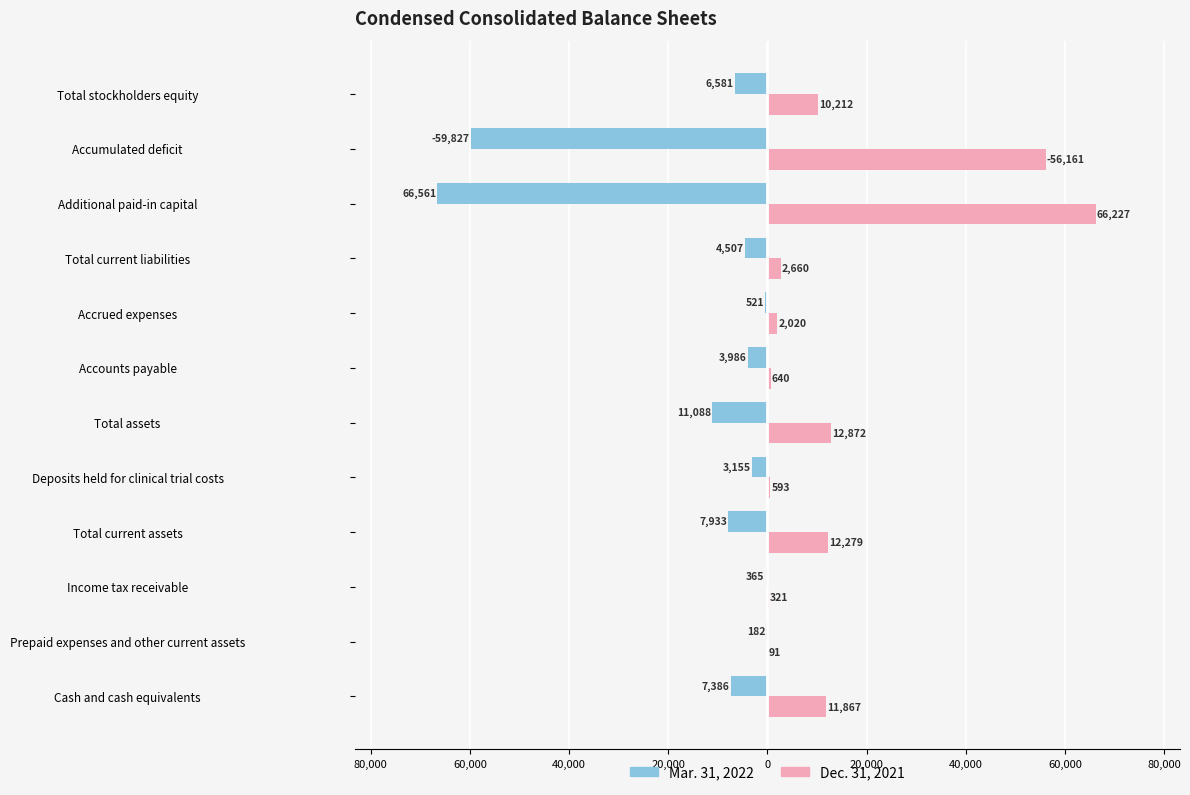

What are all the series names shown in the legend?

Mar. 31, 2022, Dec. 31, 2021